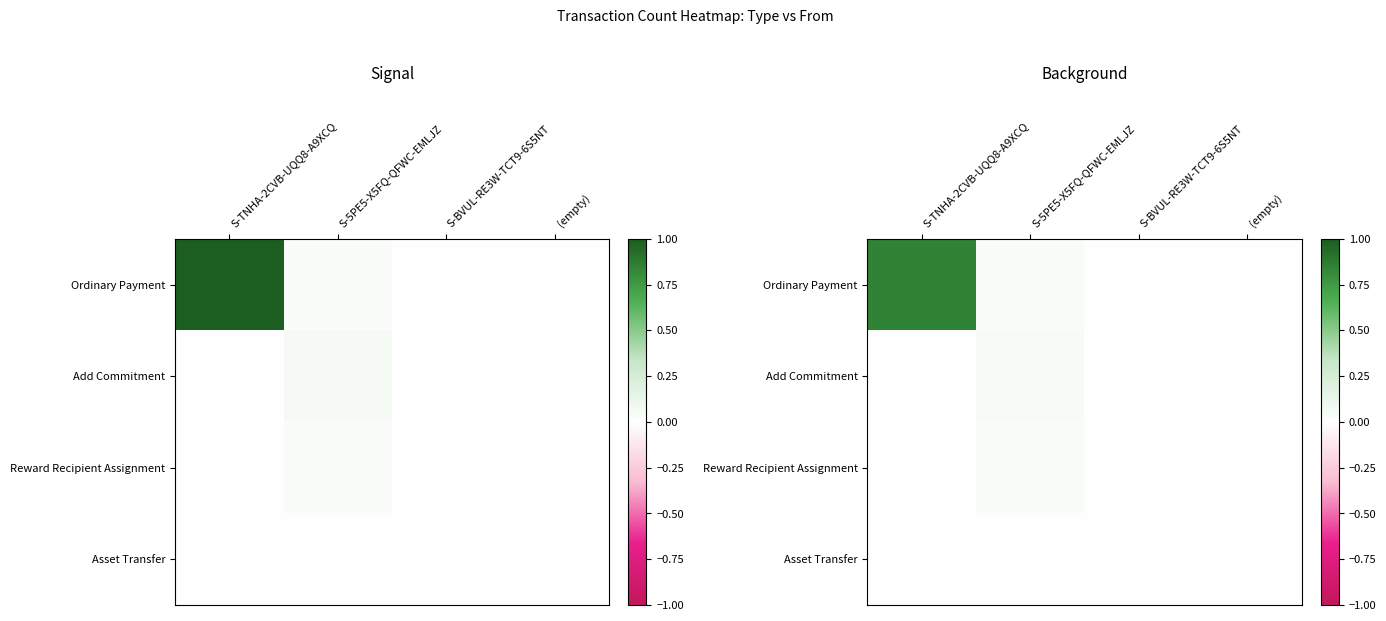

How many categories are shown in the chart?

4